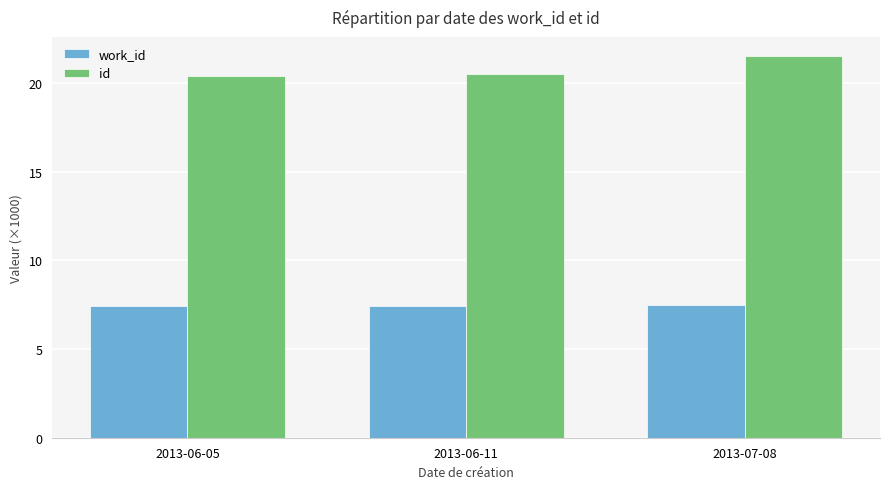

List the series in order of their overall mean, lowest first.

work_id, id